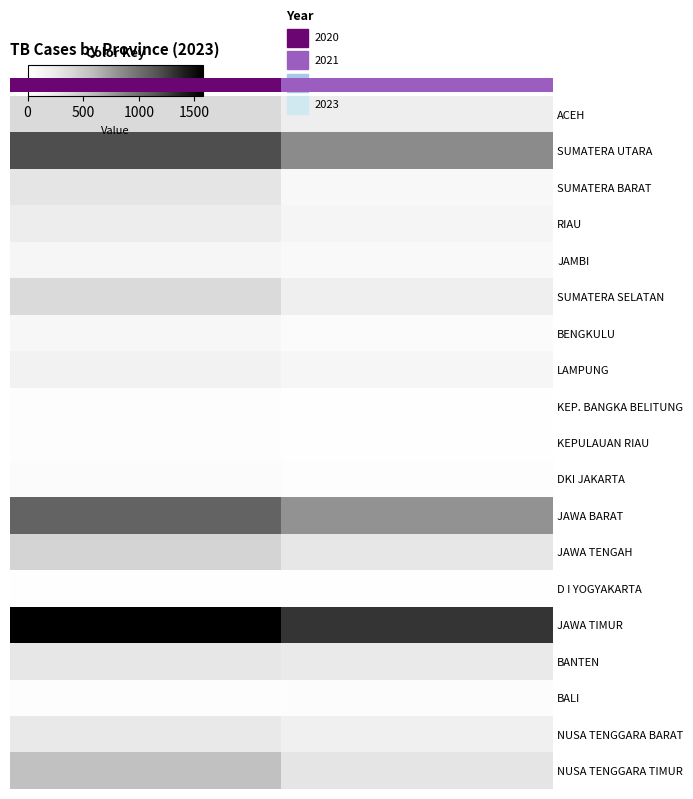

What is the maximum value for SUMATERA UTARA?

1192